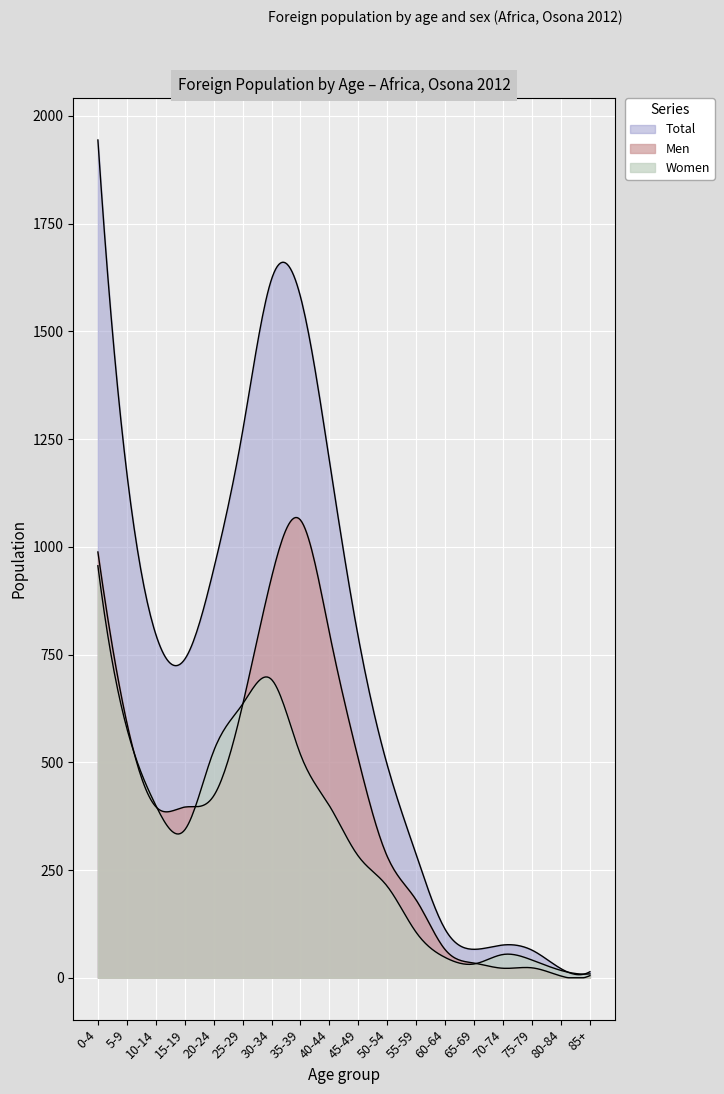

What is the difference between the highest and lowest values at 35-39?

1062